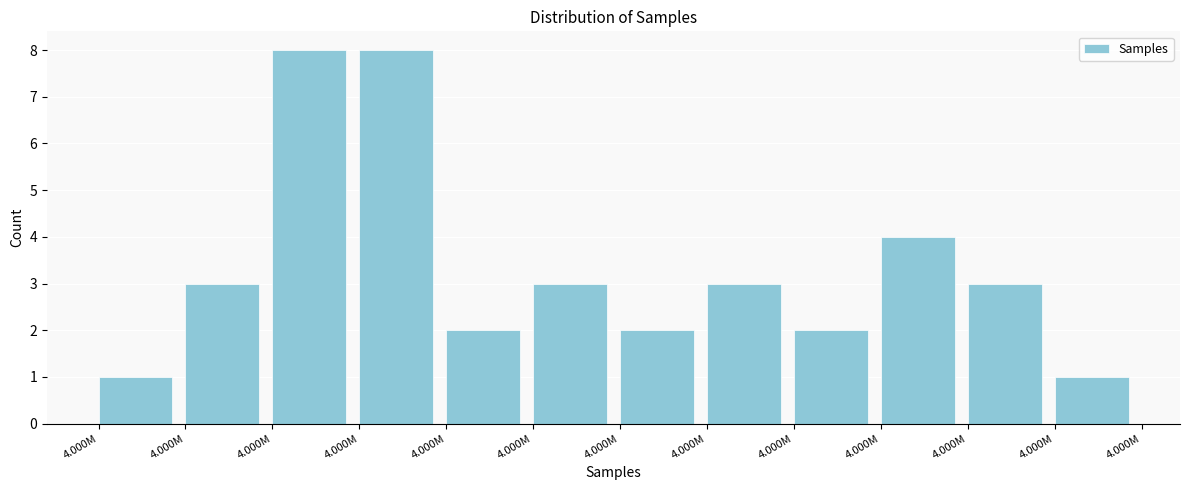

Are the bars horizontal?

No